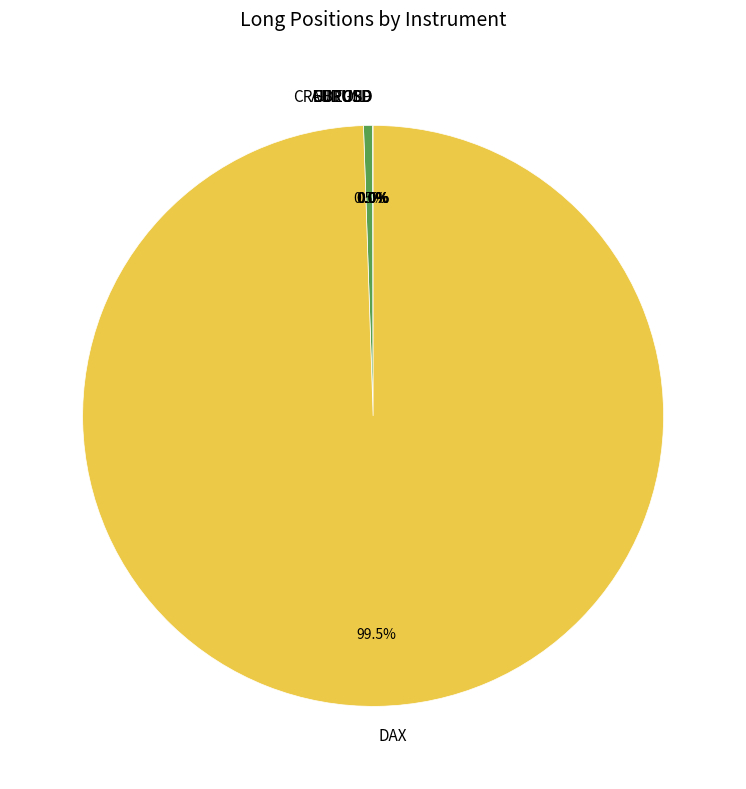

What portion of the pie excludes DAX?

0.5%